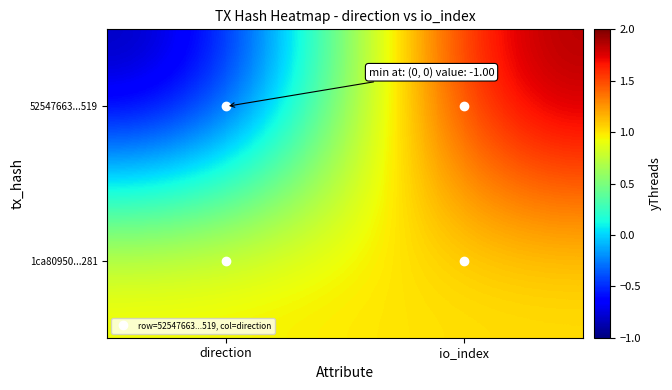

Reading left to right, what are all the values shown in this chart?

52547663...519: direction=-1	io_index=2
1ca80950...281: direction=1	io_index=1